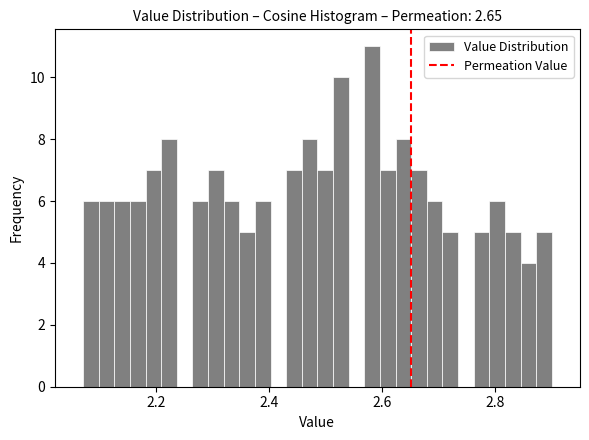

Read against the x-axis, roughly where is the centre of the tallest bar?

2.58